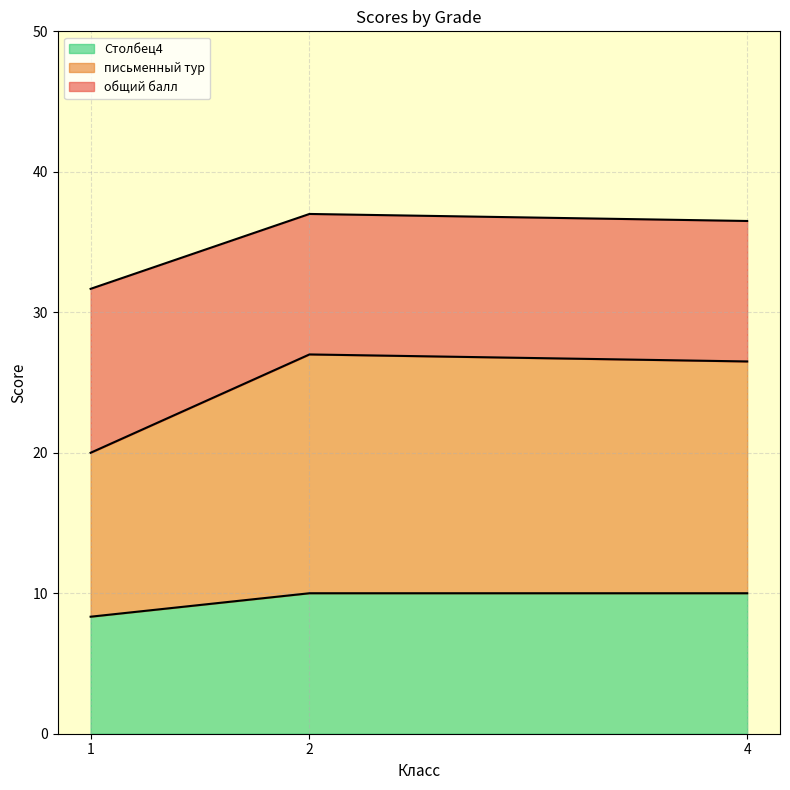

The Столбец4 series shows 10.0 at 4. True or false?

True